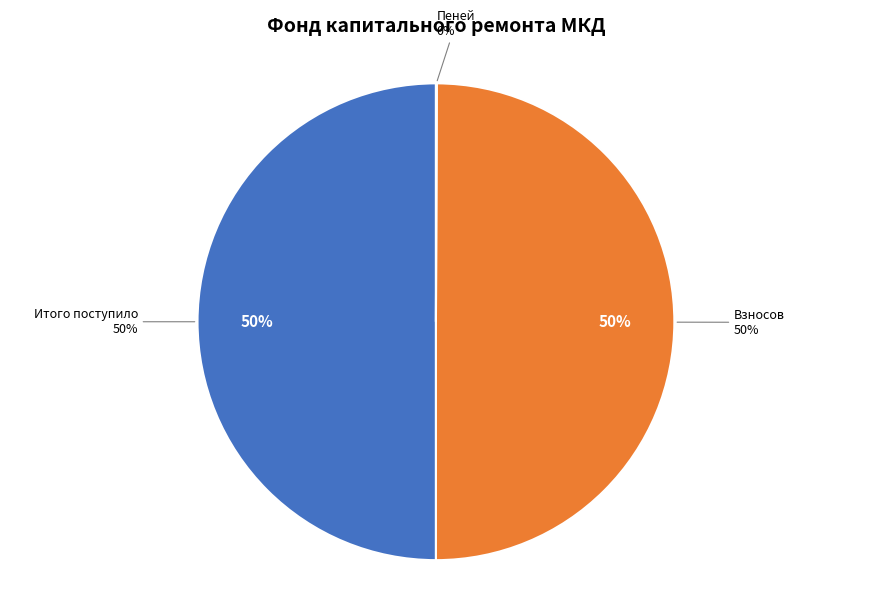

How many segments does this pie chart have?

3